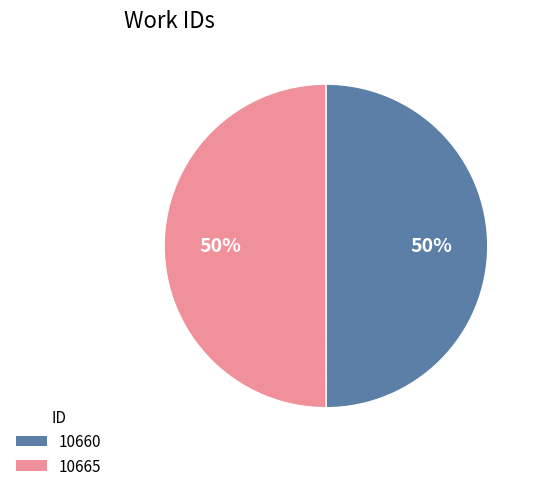

Do 10660 and 10665 together represent more than half of the pie?

Yes